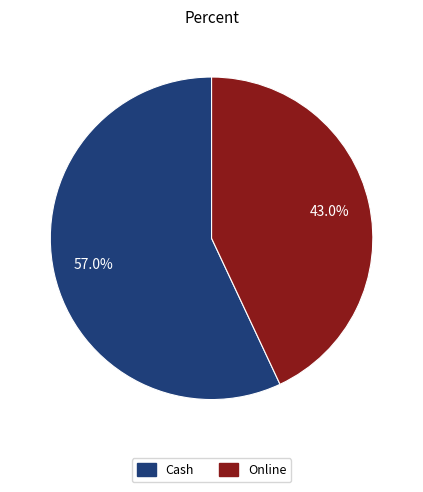

Combined, what portion of the pie is Online and Cash?

100.0%